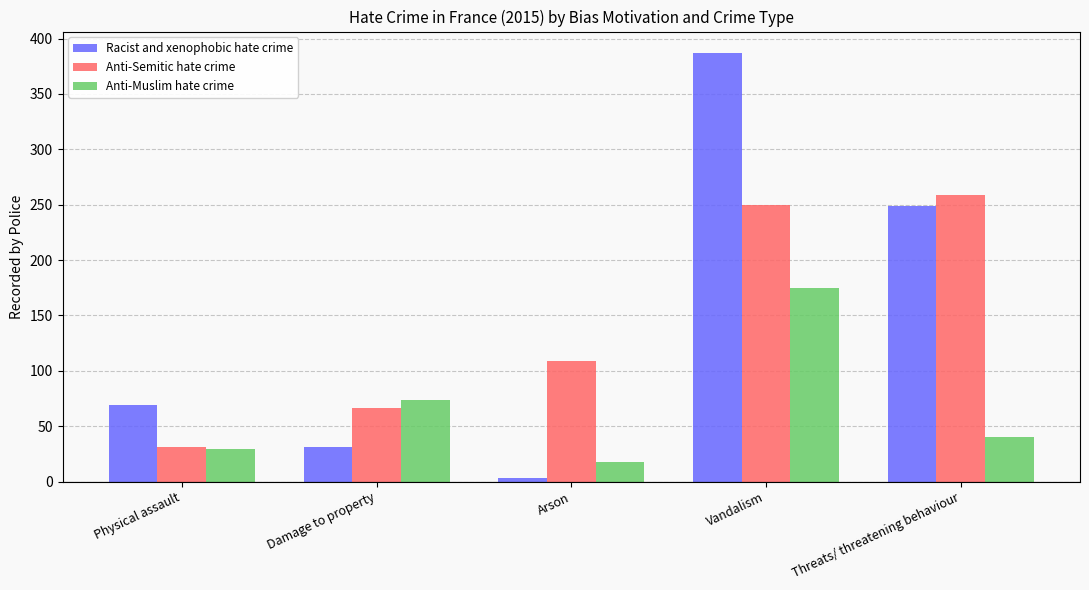

How many bars are there in total?

15